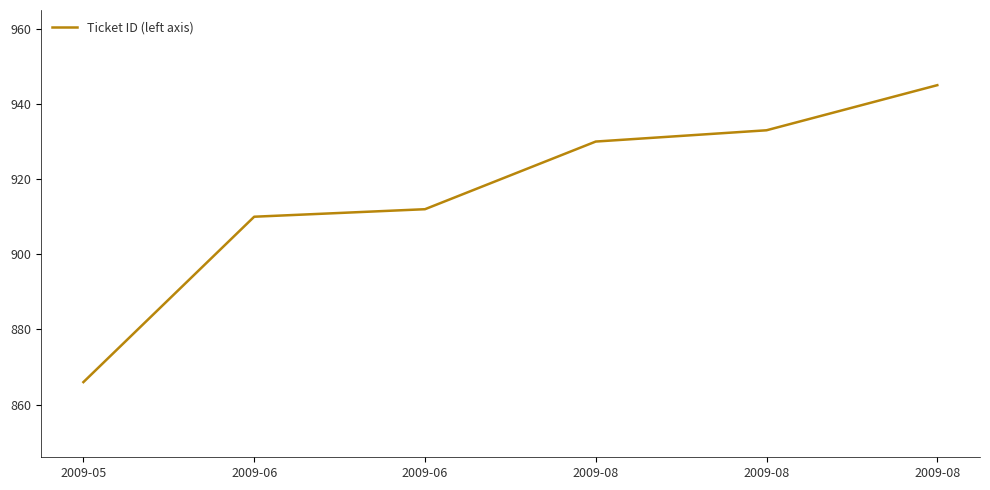

What is the difference between the second highest and minimum values?

67